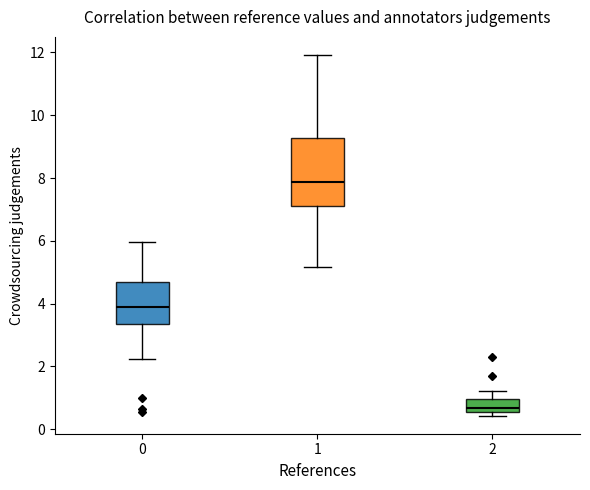

Where does the median line of the box at x = 0 sit on the y-axis? The values are not printed on the chart, so give them approximately, as read against the axis.

3.8